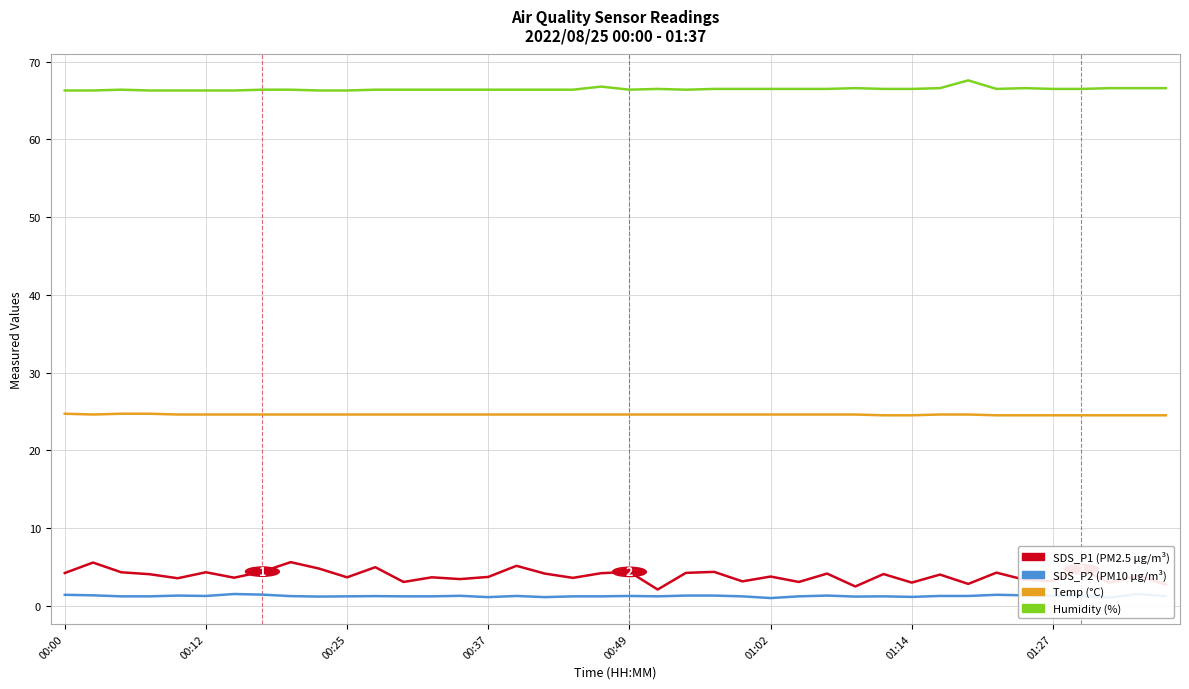

What are all the series names shown in the legend?

SDS_P1, SDS_P2, Temp, Humidity